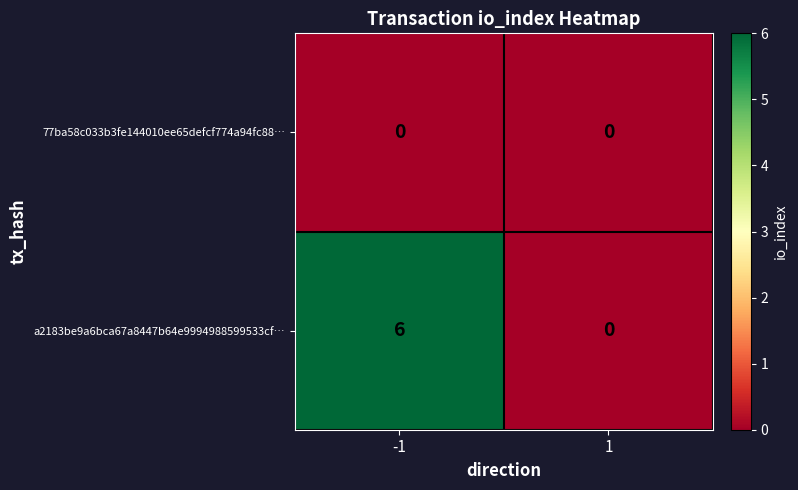

Which series has the largest range (max minus min)?

a2183be9a6bca67a8447b64e9994988599533cf…